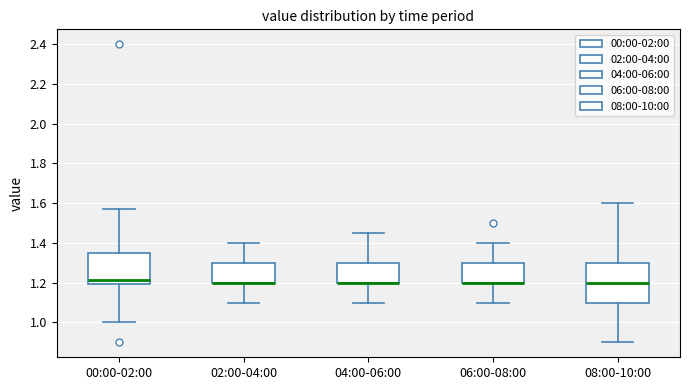

Reading left to right, transcribe this box plot: for each box, give where its median line is, the range the box spans, and where its two whiskers end, as read against the y-axis. The values are not printed on the chart, so give them approximately, as read against the axis.

00:00-02:00: median 1.22, box 1.20 to 1.34, whiskers 1.00 to 1.58
02:00-04:00: median 1.20 (drawn on the box's lower edge), box 1.20 to 1.30, whiskers 1.10 to 1.40
04:00-06:00: median 1.20 (drawn on the box's lower edge), box 1.20 to 1.30, whiskers 1.10 to 1.46
06:00-08:00: median 1.20 (drawn on the box's lower edge), box 1.20 to 1.30, whiskers 1.10 to 1.40
08:00-10:00: median 1.20, box 1.10 to 1.30, whiskers 0.90 to 1.60